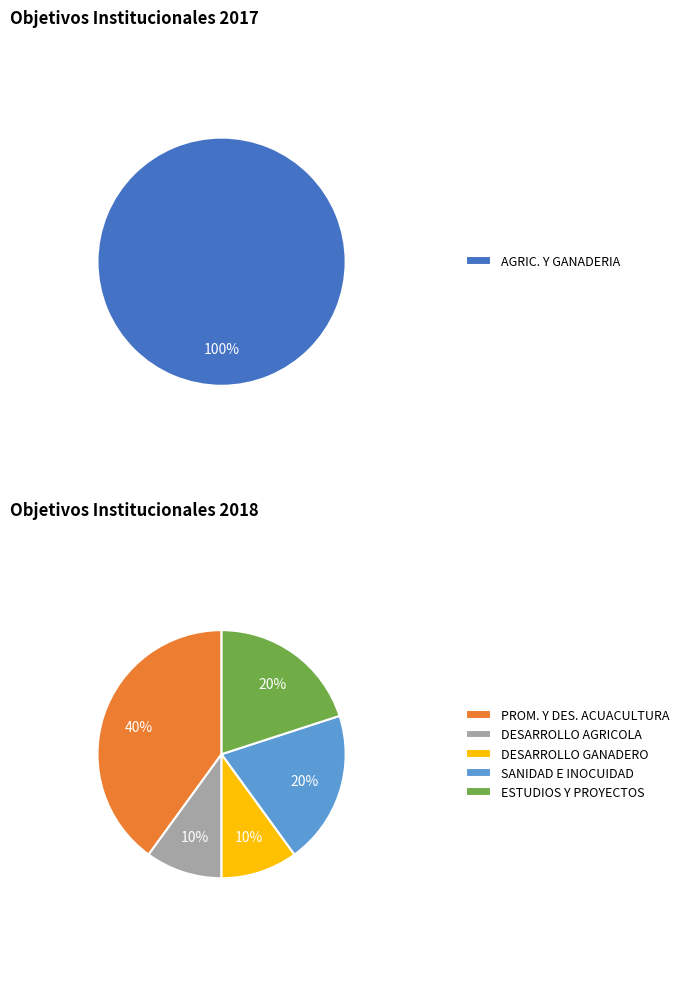

Which category has the smallest portion of the pie?

DIRECCION DE DESARROLLO AGRICOLA